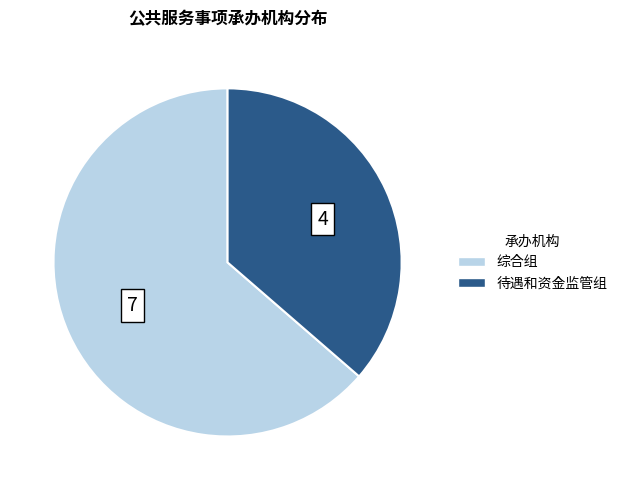

Is the sum of 综合组 and 待遇和资金监管组 greater than half?

Yes